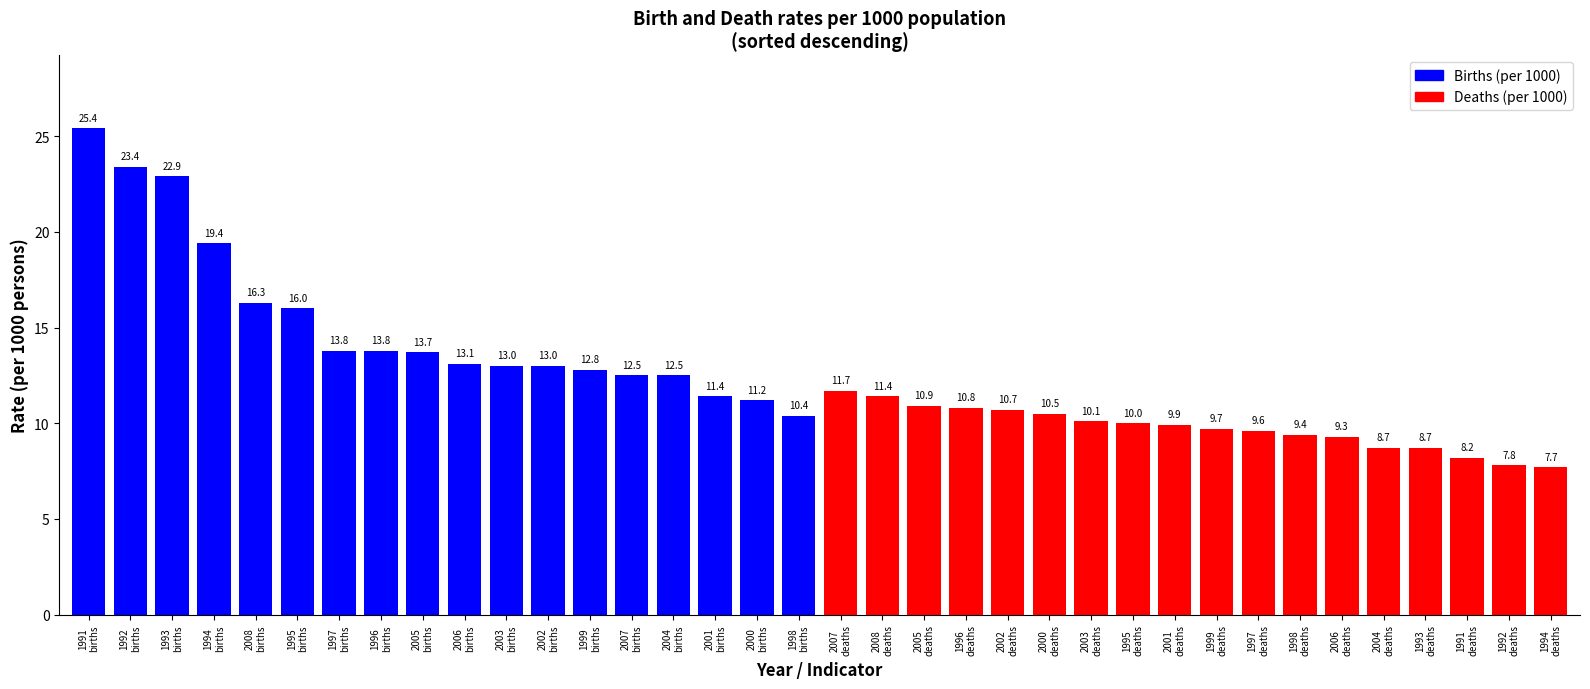

What is the minimum value shown in the chart?

7.7